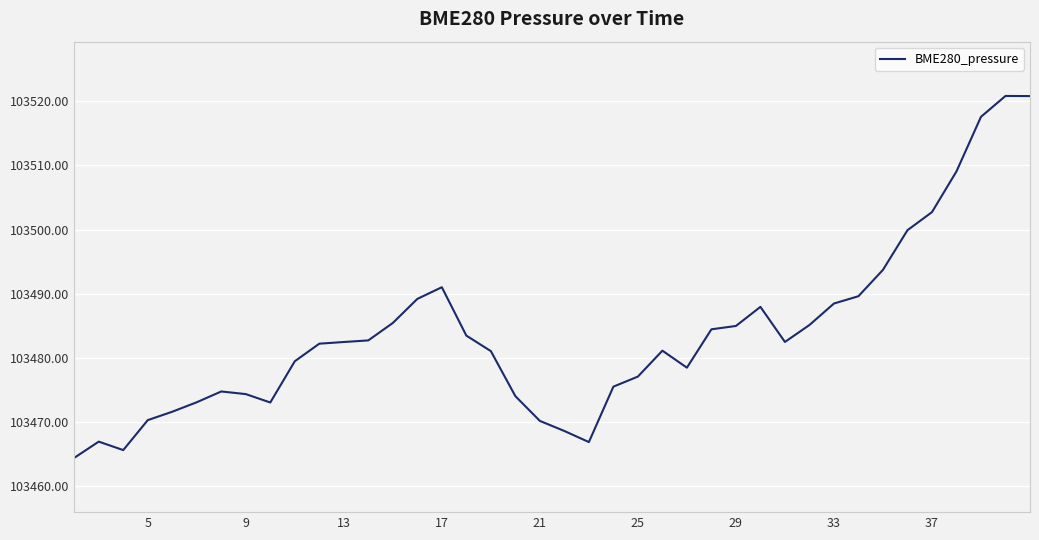

What is the difference between the maximum and minimum values?

56.4